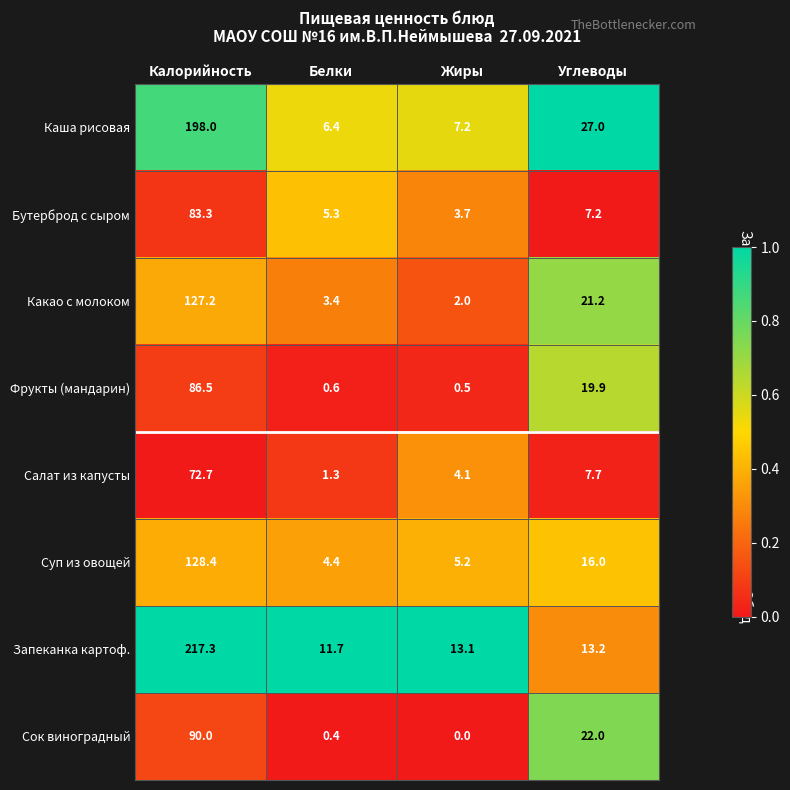

The value of Салат из капусты at Углеводы is 3.4. True or false?

False